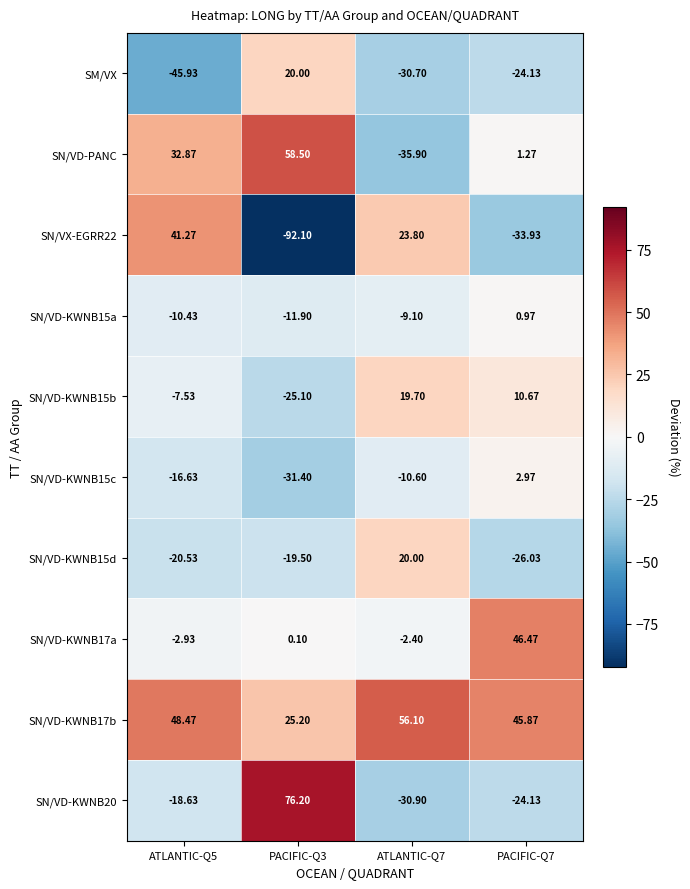

Is the value of SN/VD-KWNB15a at ATLANTIC-Q5 greater than the value of SN/VD-PANC at ATLANTIC-Q5?

No